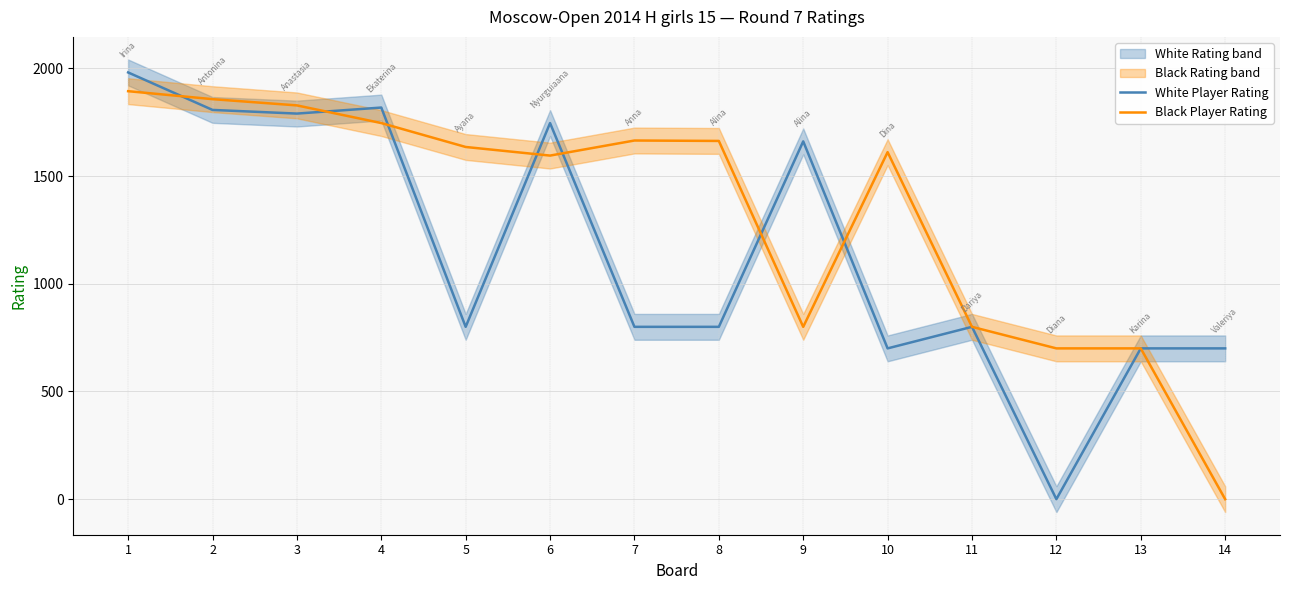

Which series ends up on top after the final intersection of Black Player Rating and White Player Rating?

Black Player Rating